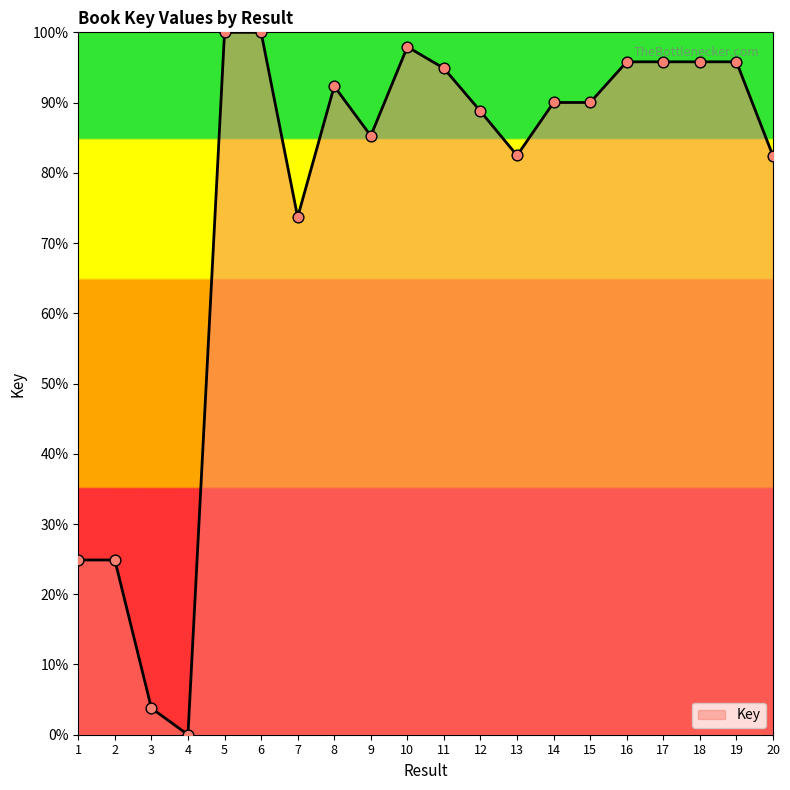

Approximately how many times larger is the value at 17 compared to 10?

1.0